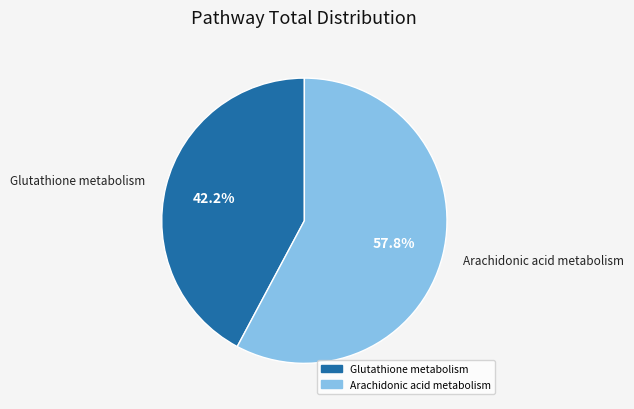

To the nearest percent, what portion does Glutathione metabolism represent?

42%